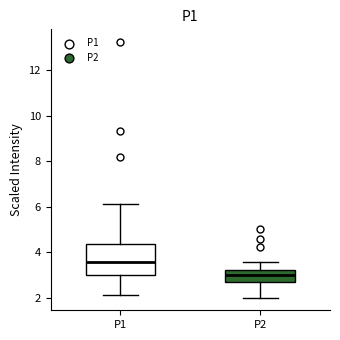

Which box has the highest median line?

P1